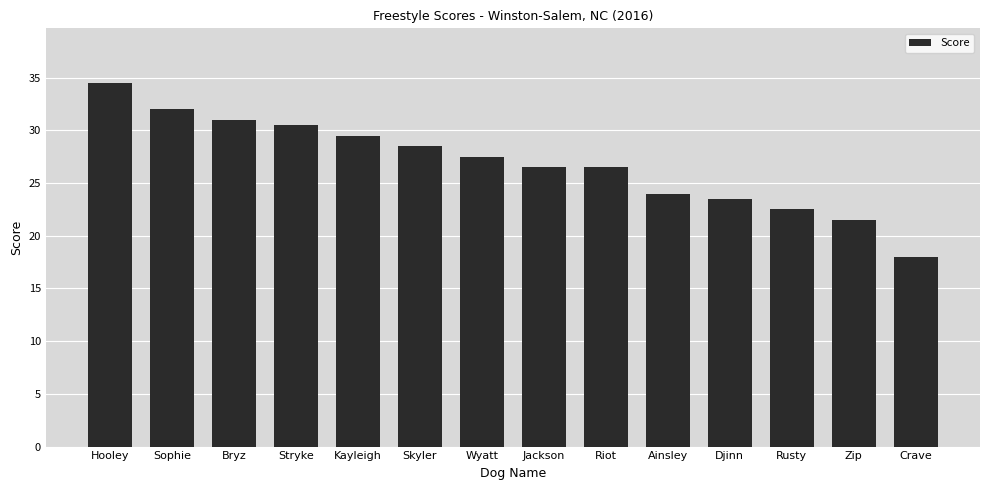

At which category does the chart reach its peak across all series?

Hooley